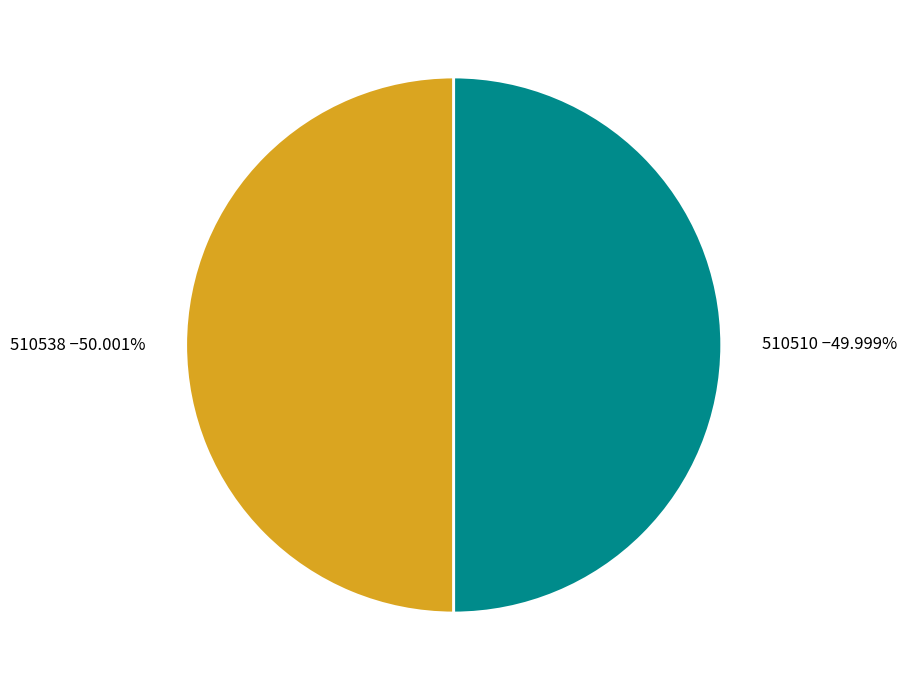

How many segments does this pie chart have?

2